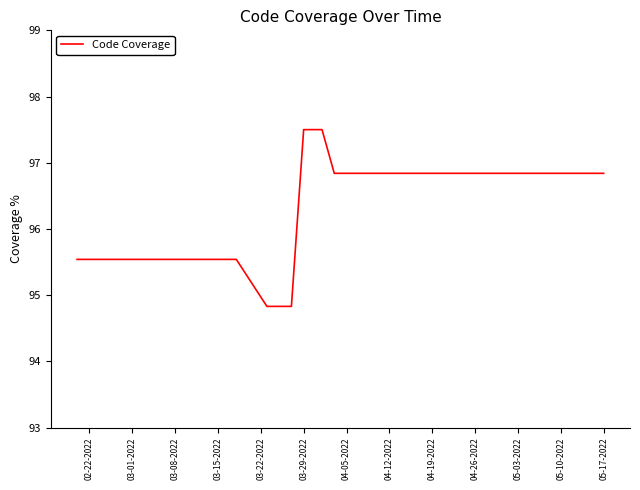

What is the difference between the maximum and minimum values?

2.7